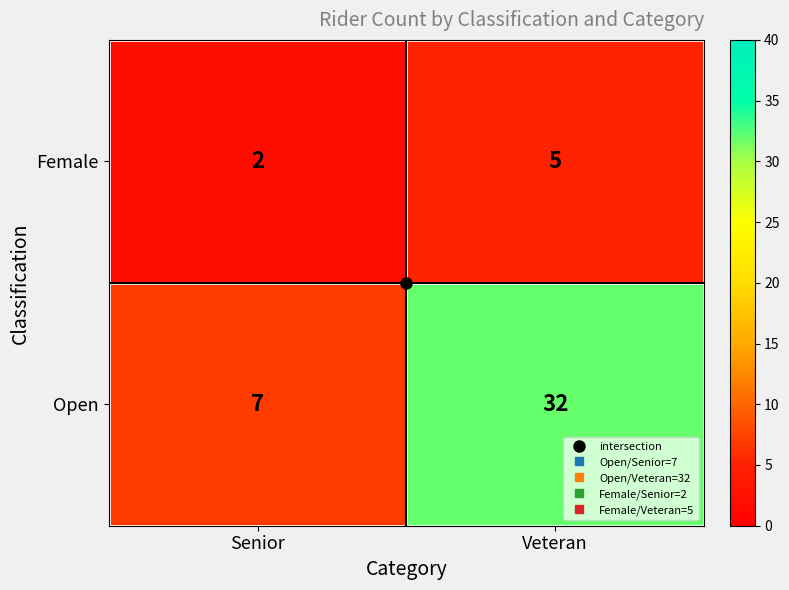

What is the difference between the Open values at Veteran and Senior?

25